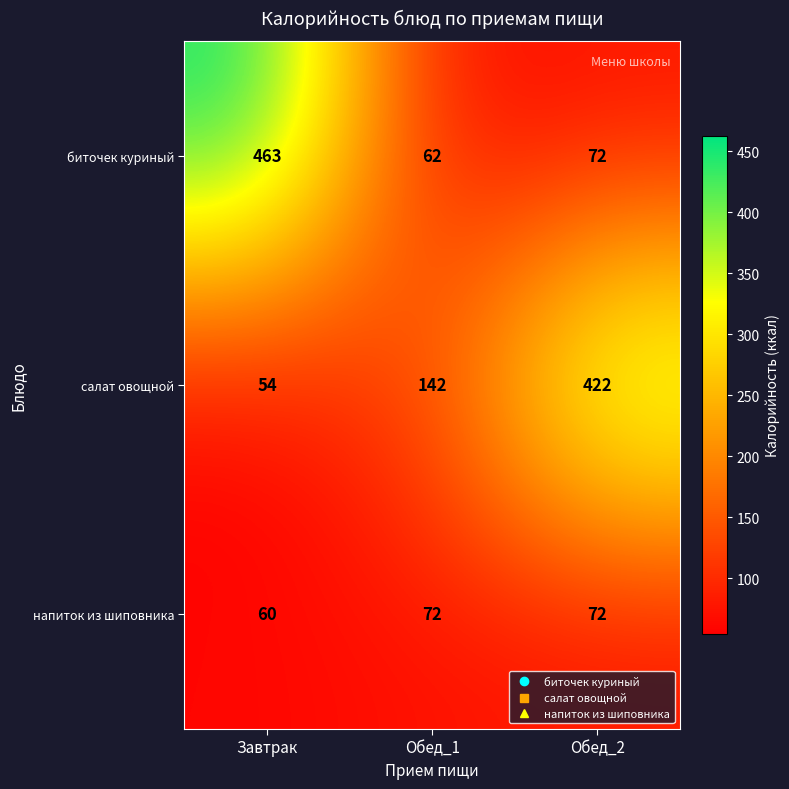

Reading right to left, extract all data points from this chart.

биточек куриный: 72	62	463
салат овощной: 422	142	54
напиток из шиповника: 72	72	60